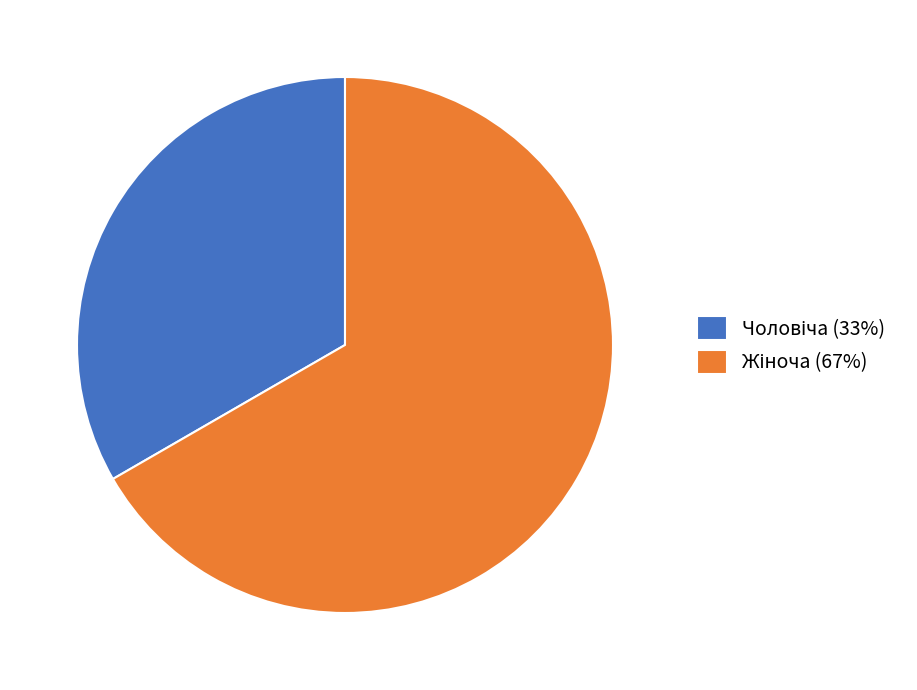

Is there a majority slice in this chart?

Yes